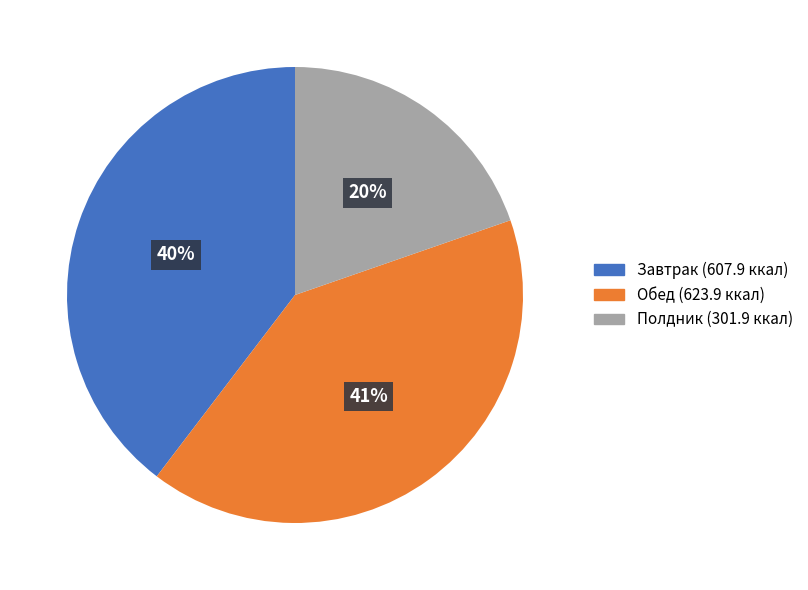

Does any single category account for the majority?

No